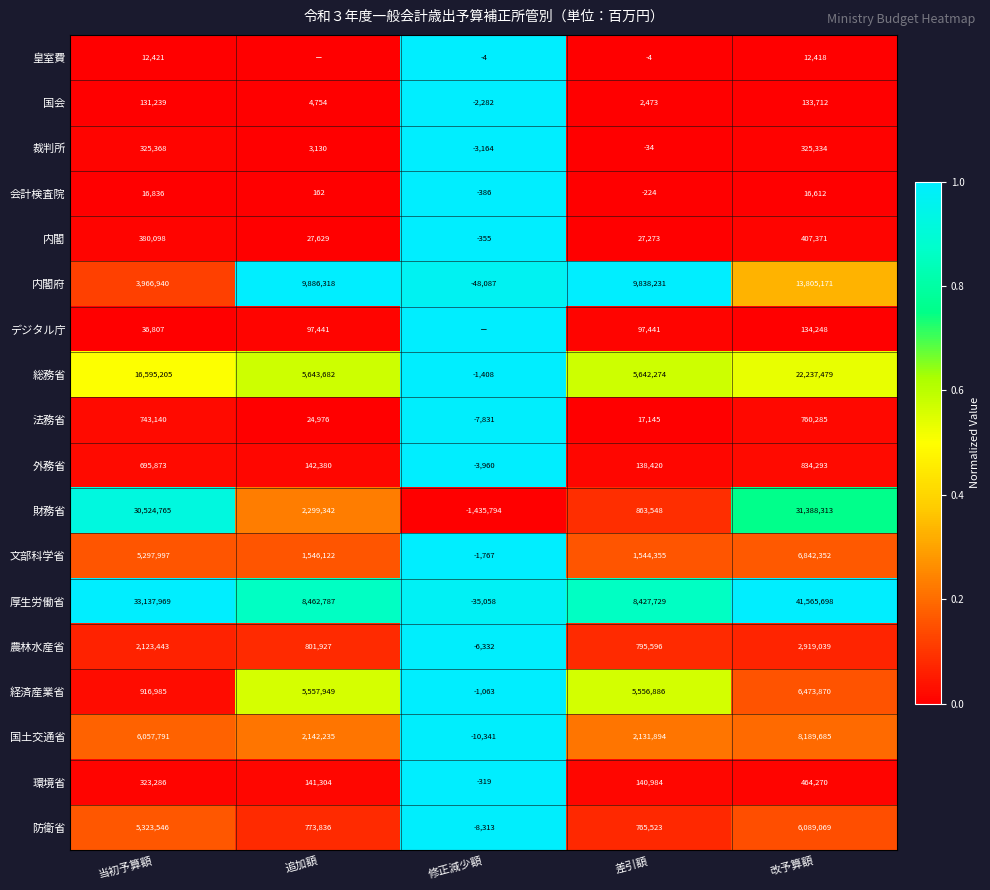

At how many categories does at least one series exceed 0?

5